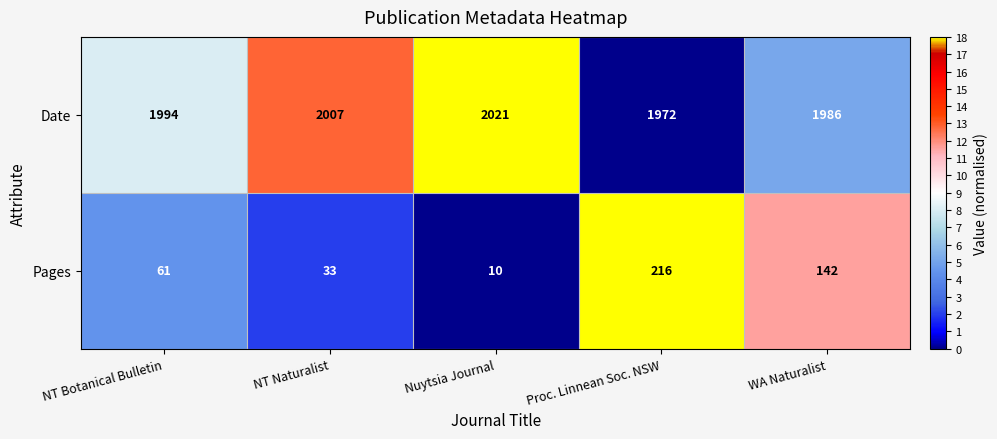

What is the greatest value displayed?

2021